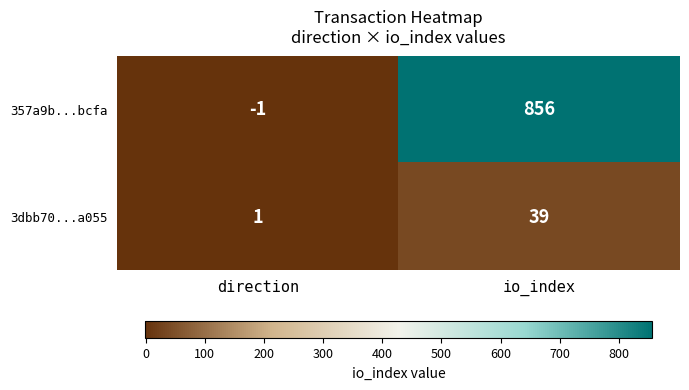

Rank the series by their maximum value, from highest to lowest.

357a9b...bcfa, 3dbb70...a055